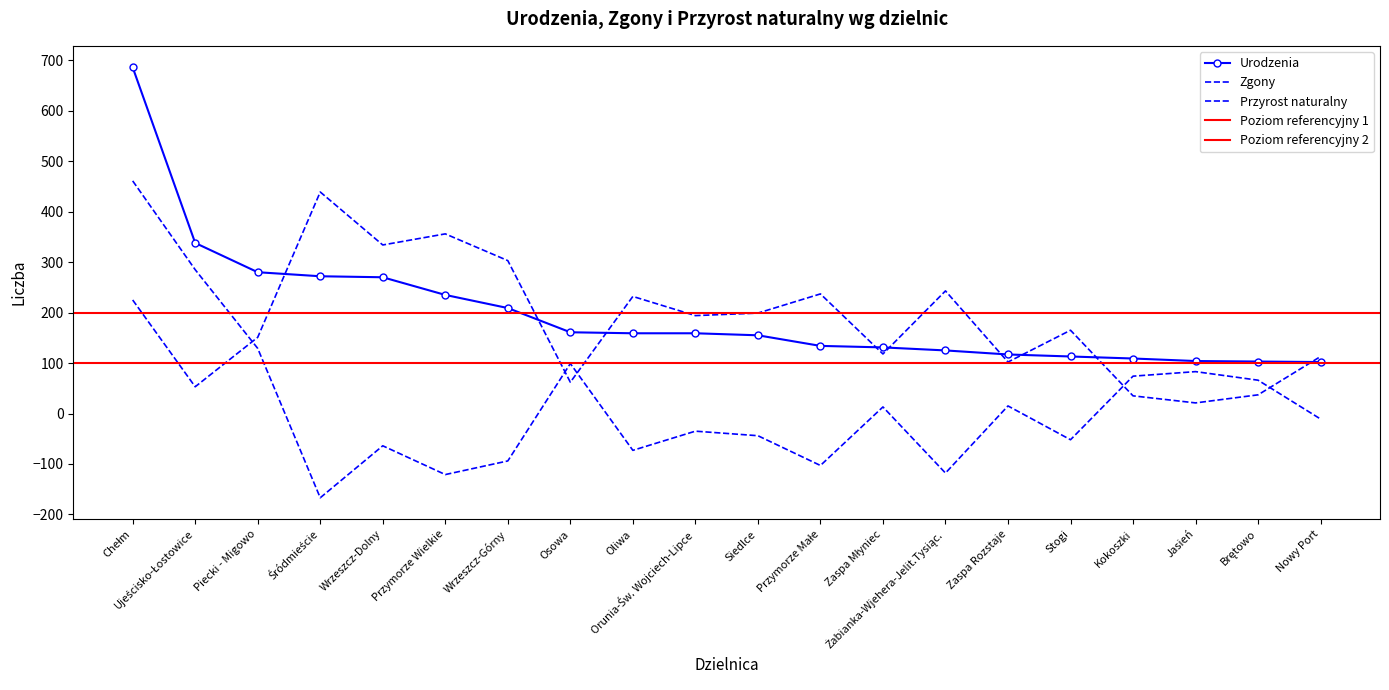

What is the total value across all series at Śródmieście?

544